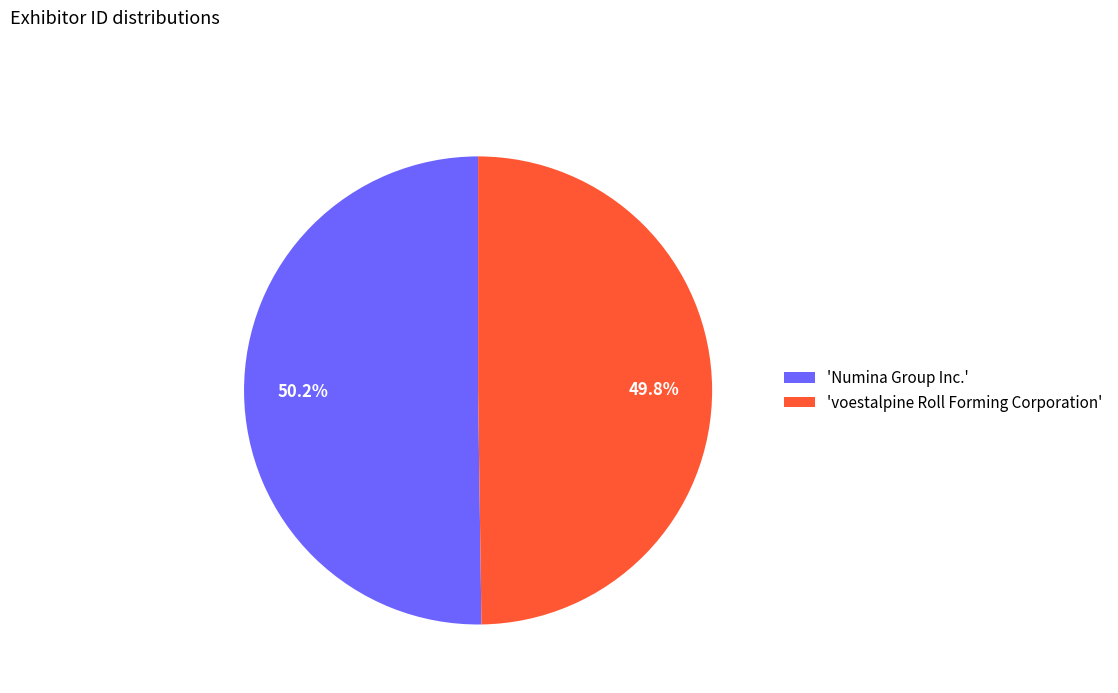

Is the sum of 'Numina Group Inc.' and 'voestalpine Roll Forming Corporation' greater than half?

Yes